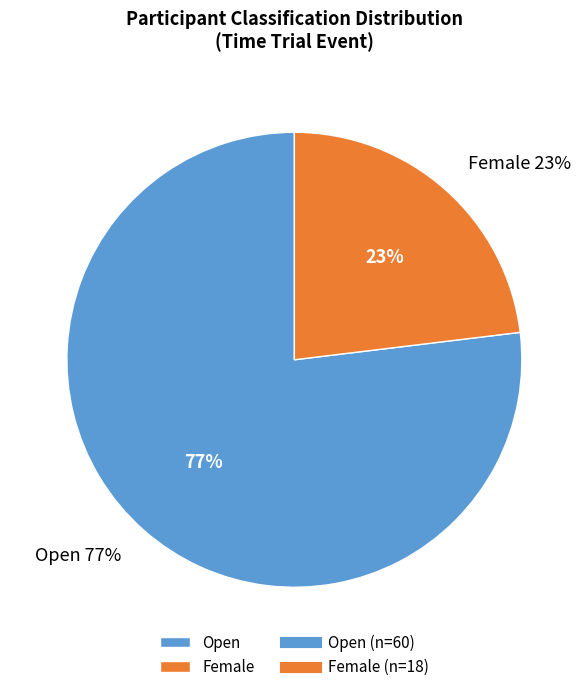

Is it true that Female is 12% of the pie?

False